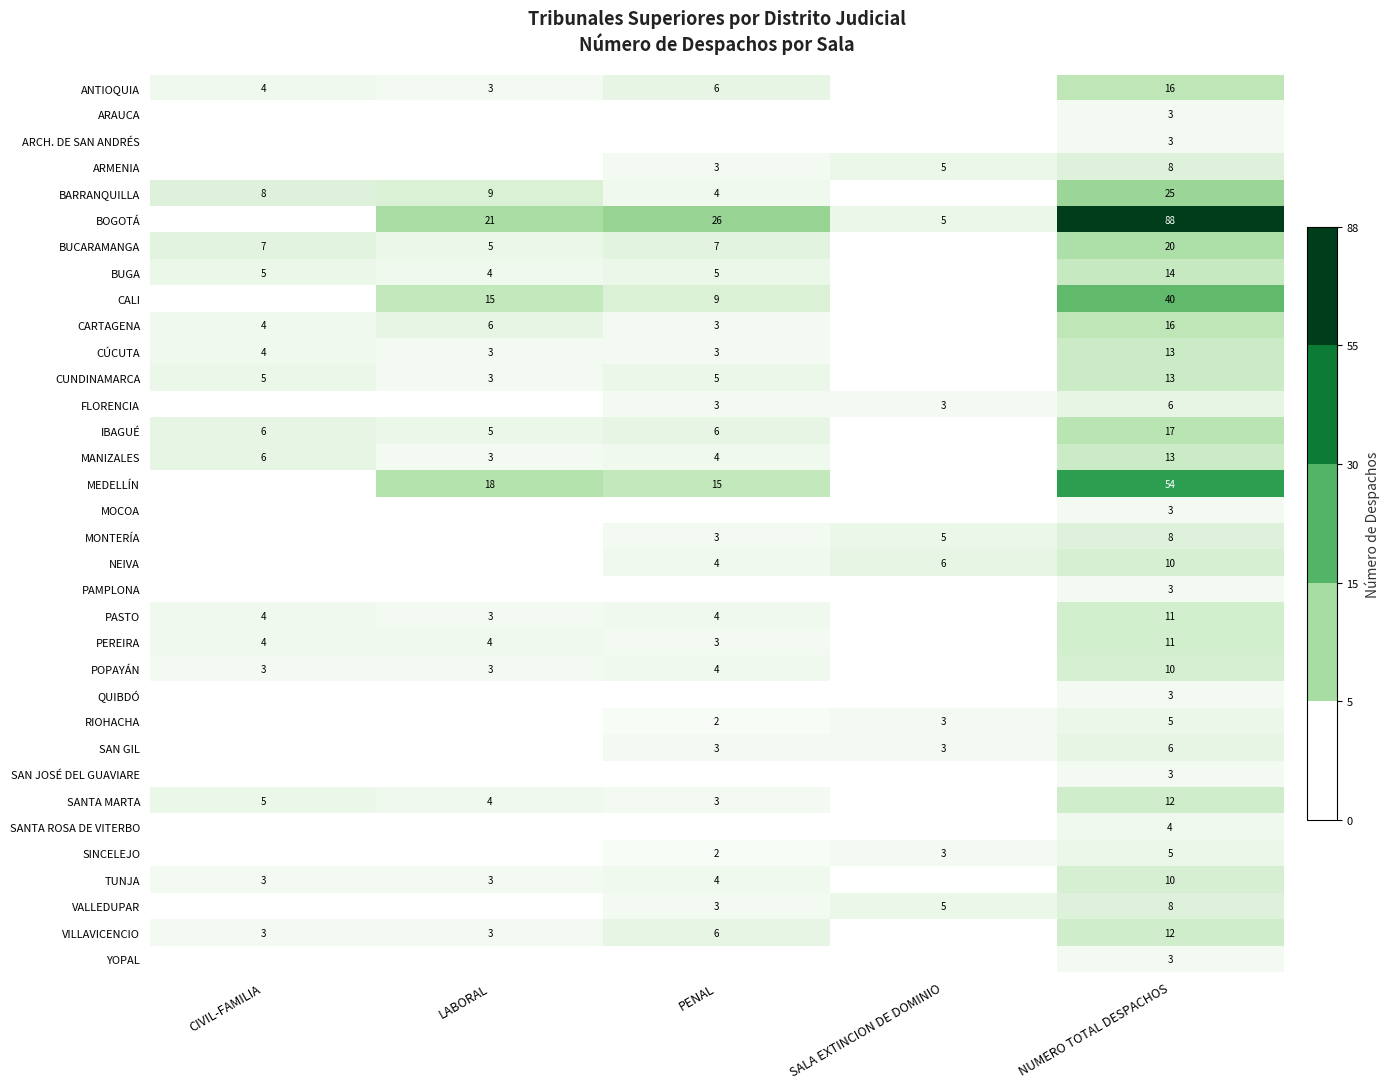

What is the spread (max minus min) of values at NUMERO TOTAL DESPACHOS?

85